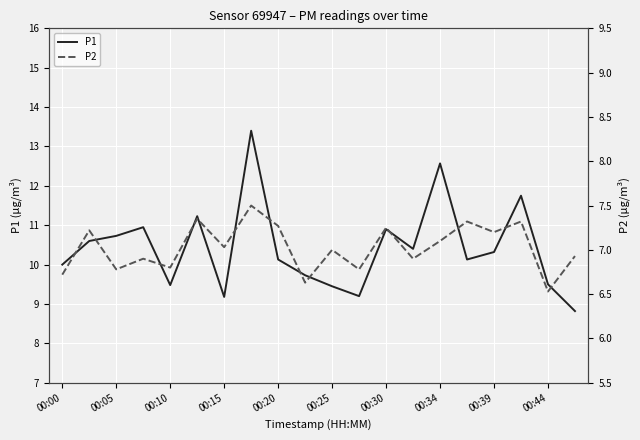

How many interior local peaks does the P2 series have?

8